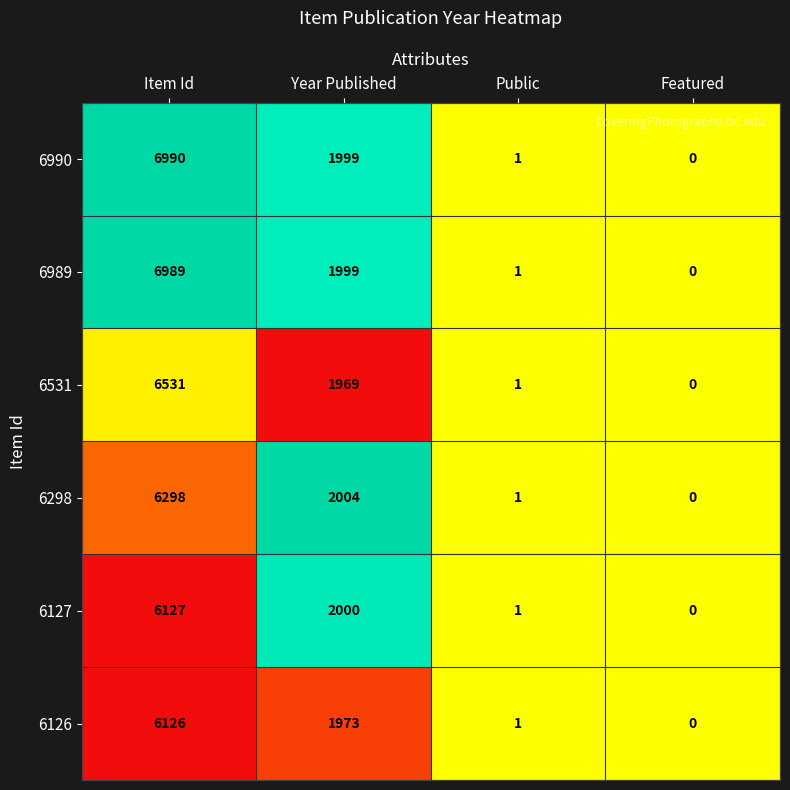

The value of 6298 at Featured is 0. True or false?

True